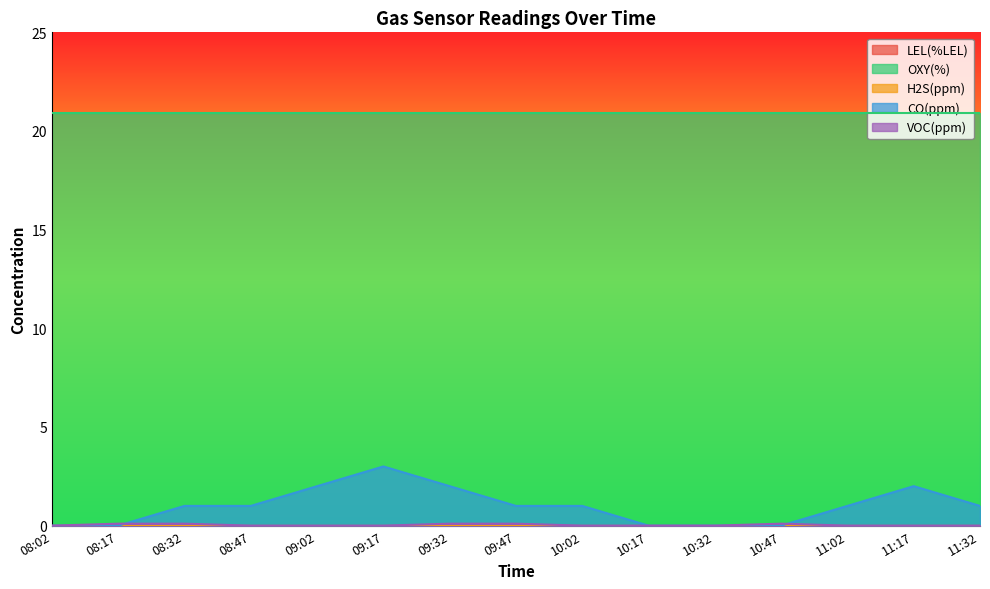

Is it true that LEL(%LEL) equals 0.0 at 08:02?

True